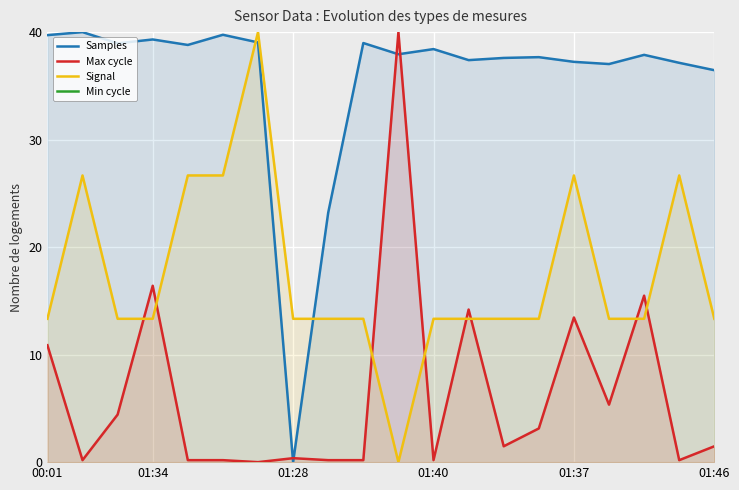

Where is Max cycle nearest to the value 20?

01:34